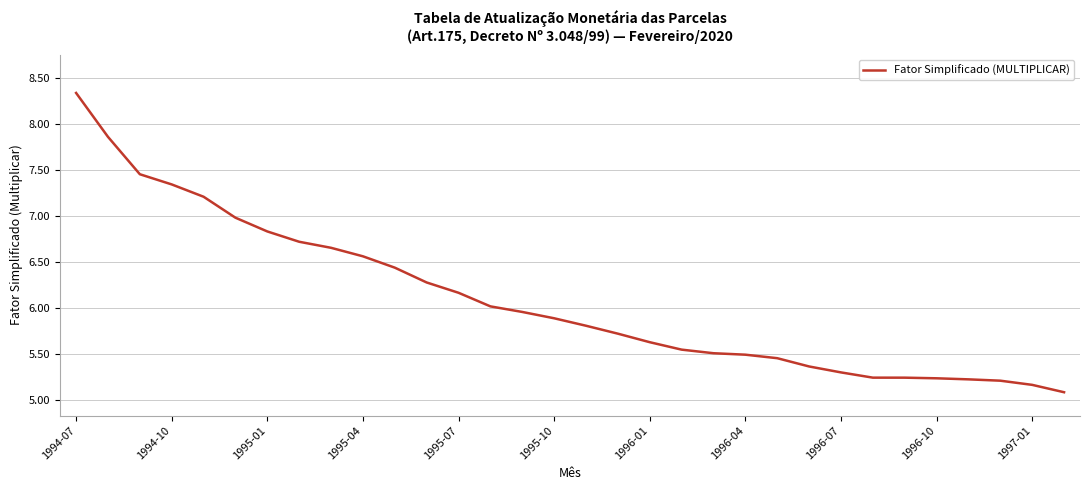

What is the minimum value shown in the chart?

5.1